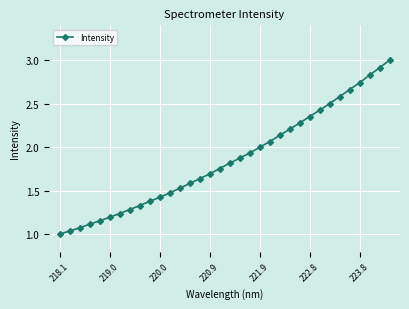

What is the difference between the maximum and second lowest values?

2.0